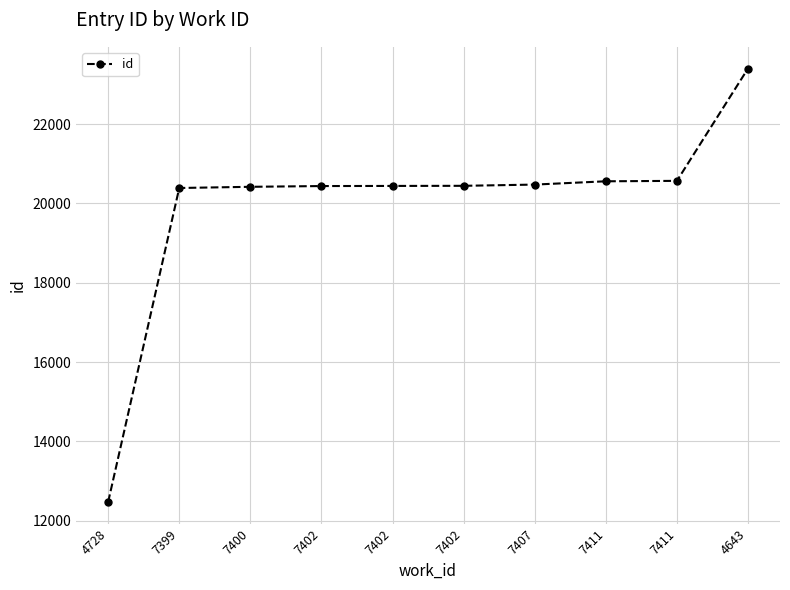

What is the change in value from 4728 to 7402?

+7962